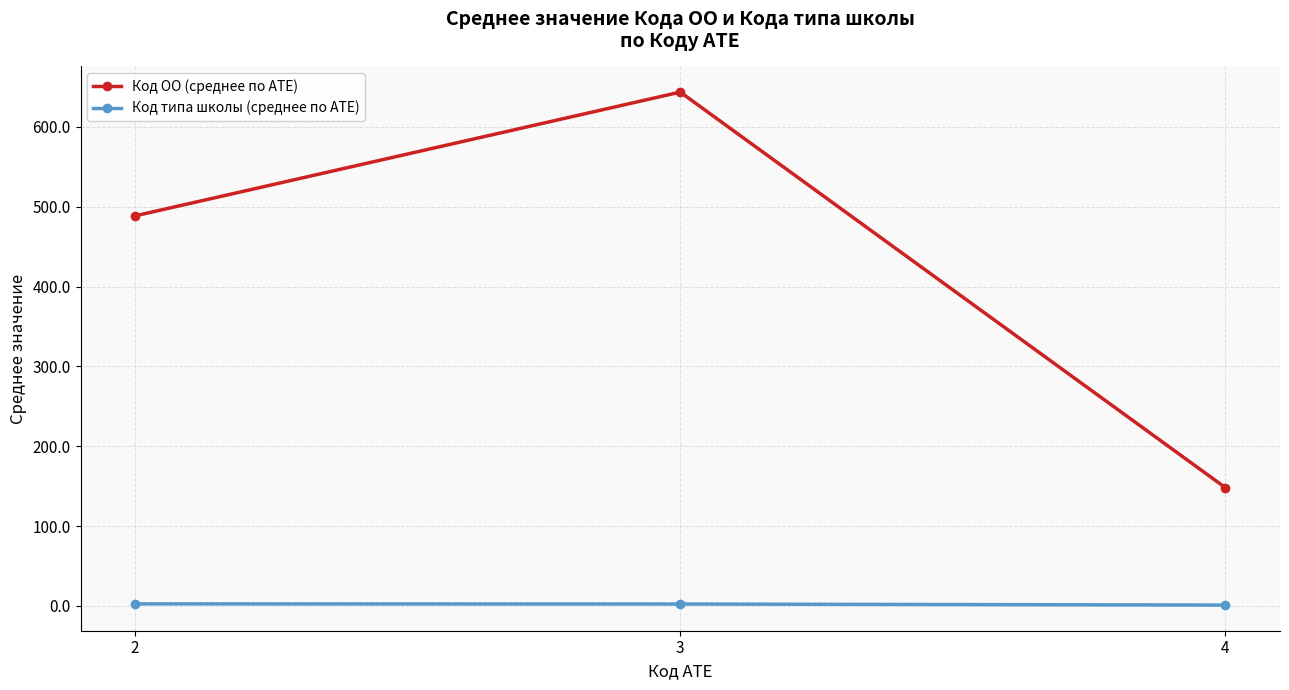

At which category is the sum across all series the highest?

3